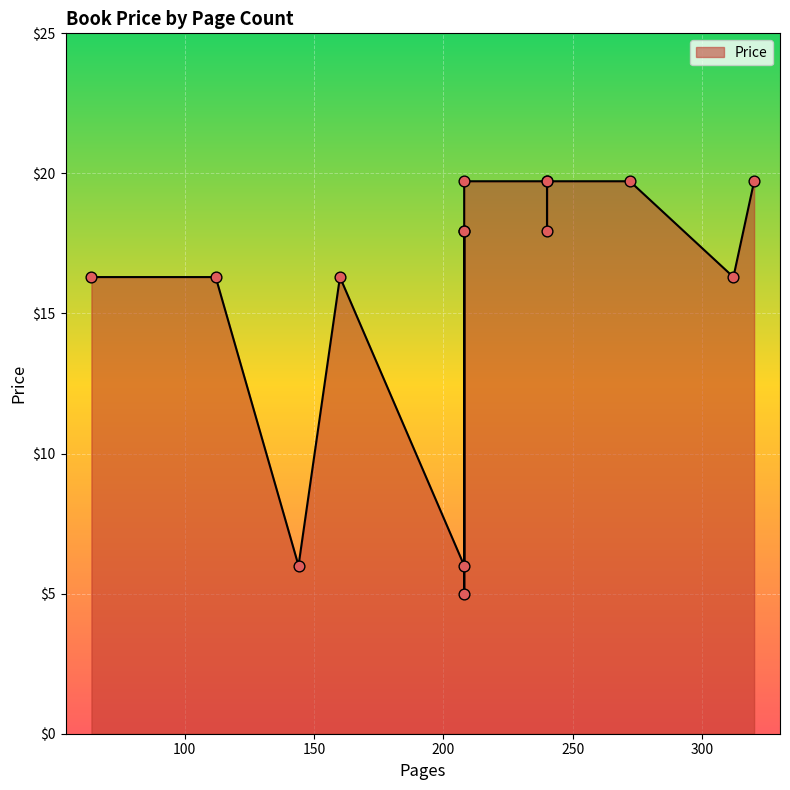

What is the ratio of the value at 320 to the value at 208?

3.3